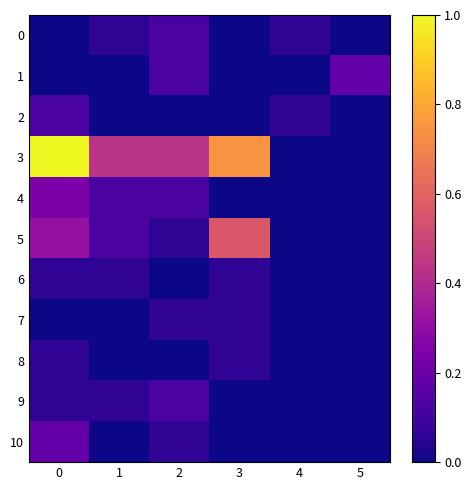

Rank the series at 0 from lowest to highest value.

0, 1, 7, 6, 8, 9, 2, 10, 4, 5, 3